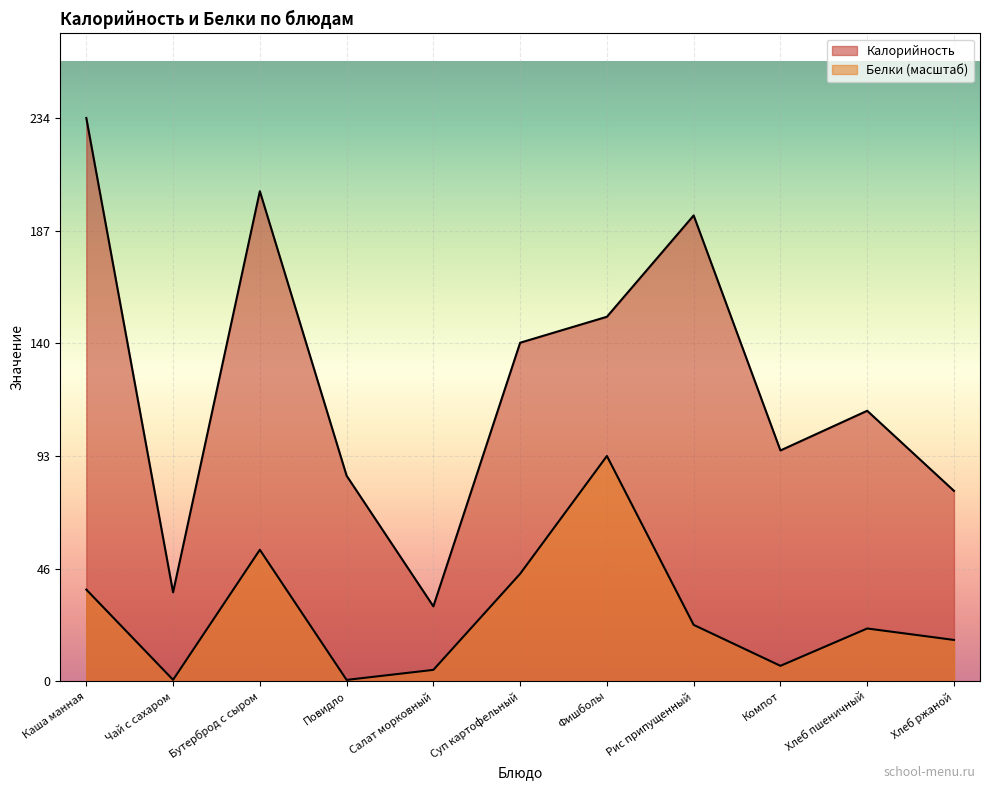

At which label does Белки reach its minimum?

Повидло